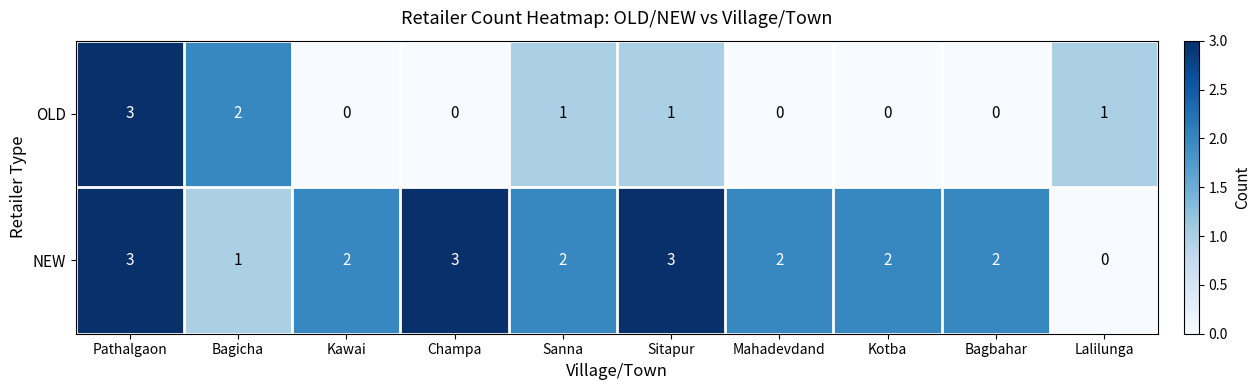

What is the sum of the OLD values at Mahadevdand and Pathalgaon?

3